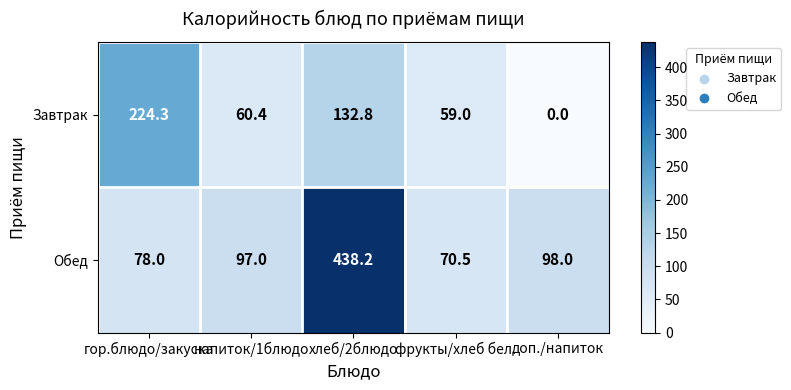

How many distinct data groups are displayed?

2